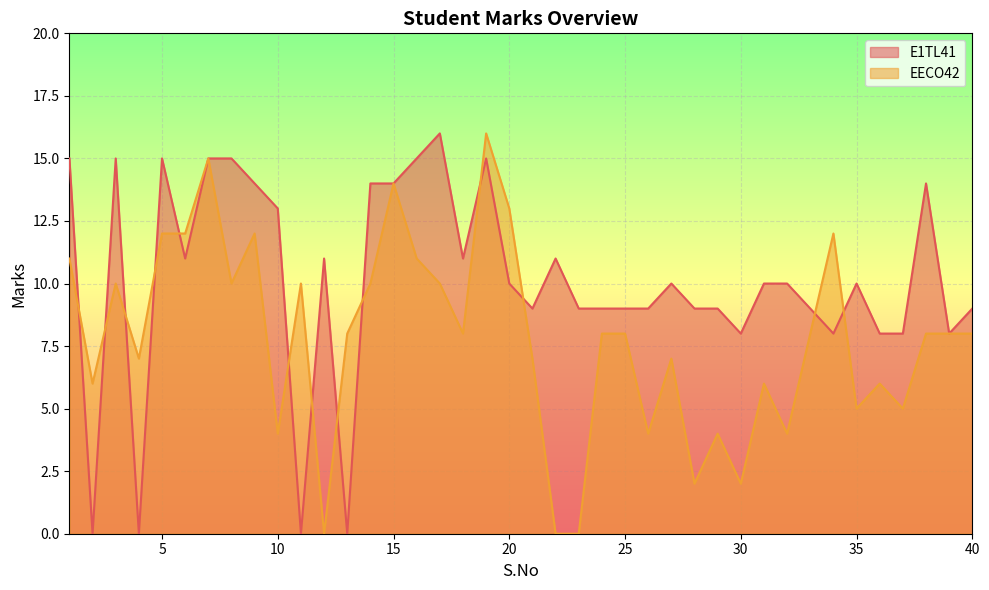

What is the sum of the EECO42 values at 21 and 10?

11